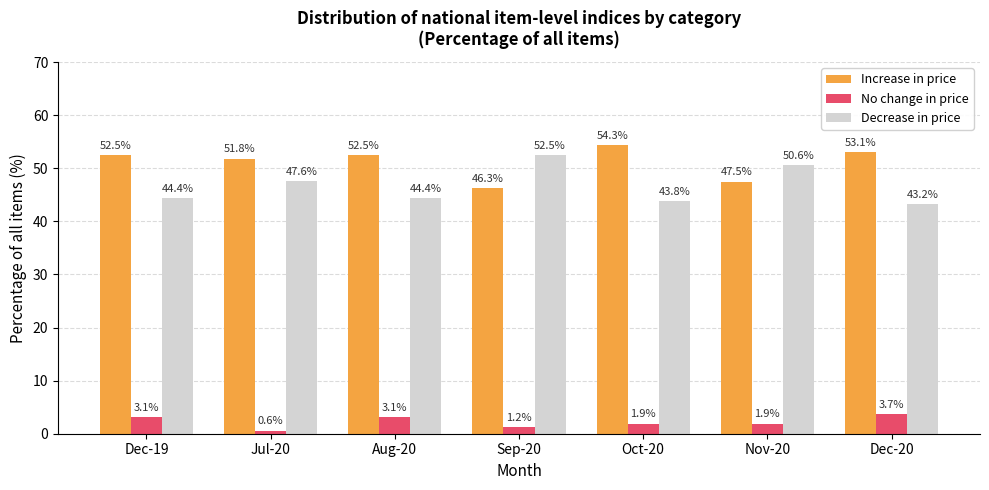

How many categories are shown in the chart?

7